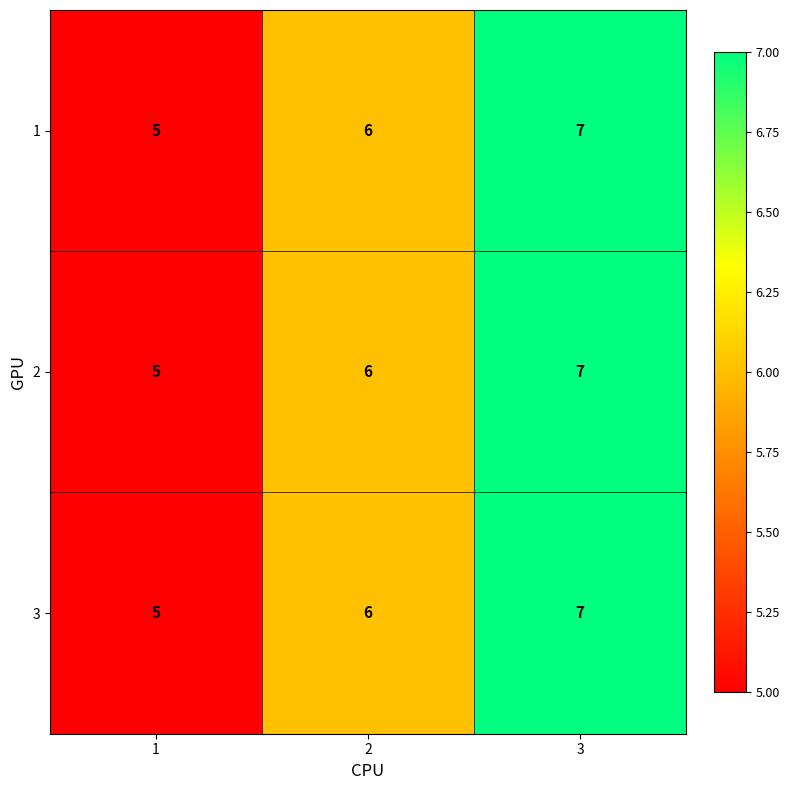

What is the greatest value displayed?

7